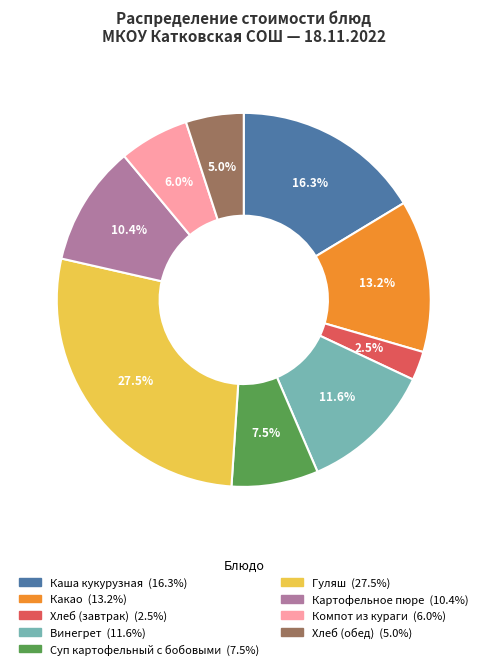

Does Суп картофельный с бобовыми account for over 50% of the chart?

No